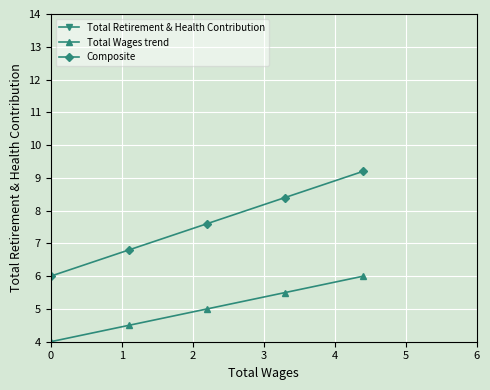

Which series has the largest total across all categories?

Composite